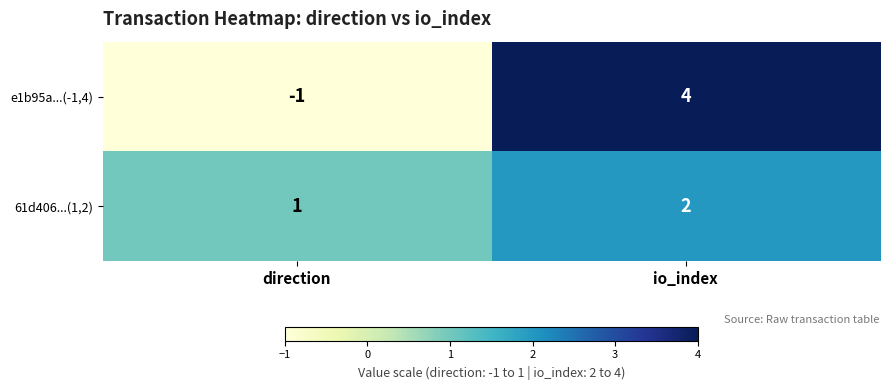

At which category is the sum across all series the highest?

io_index